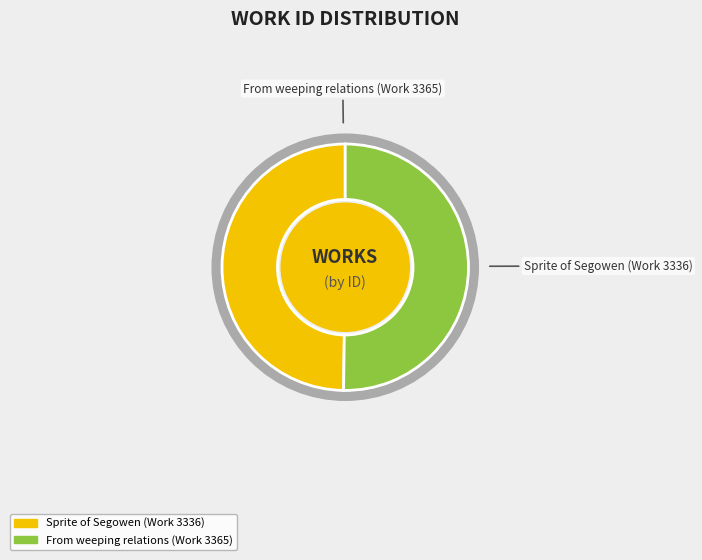

To the nearest percent, what percentage of the pie is From weeping relations (Work 3365)?

50%